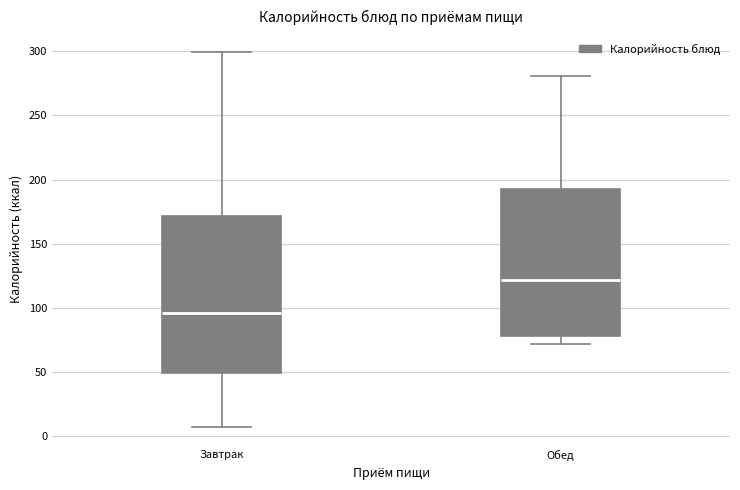

Reading left to right, transcribe this box plot: for each box, give where its median line is, the range the box spans, and where its two whiskers end, as read against the y-axis. The values are not printed on the chart, so give them approximately, as read against the axis.

Завтрак: median 95, box 50 to 170, whiskers 5 to 300
Обед: median 120, box 80 to 195, whiskers 70 to 280